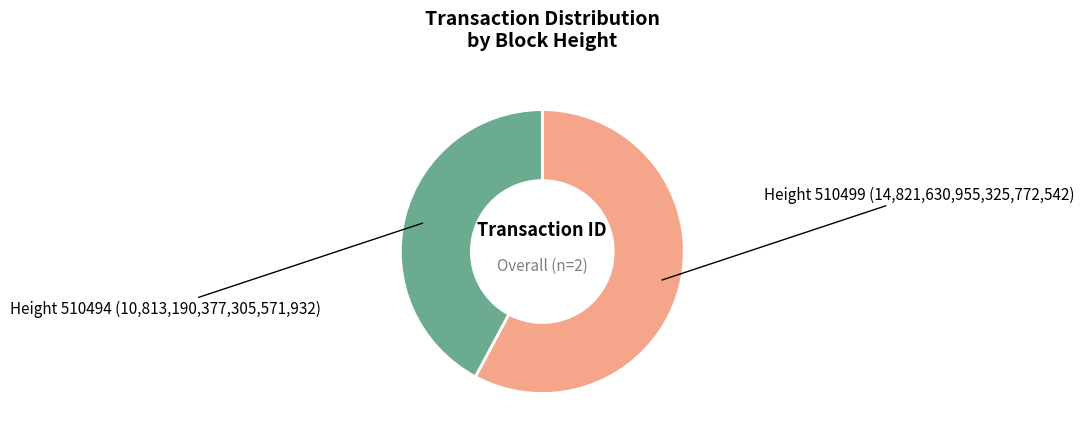

How many slices are in this pie chart?

2